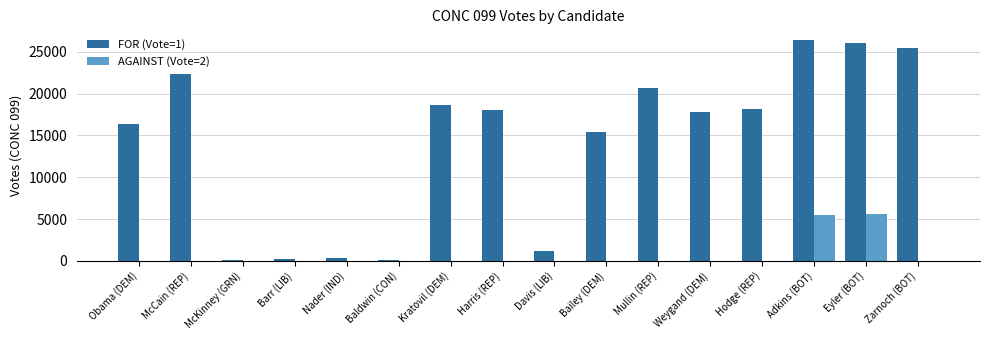

What is the greatest value displayed?

26367